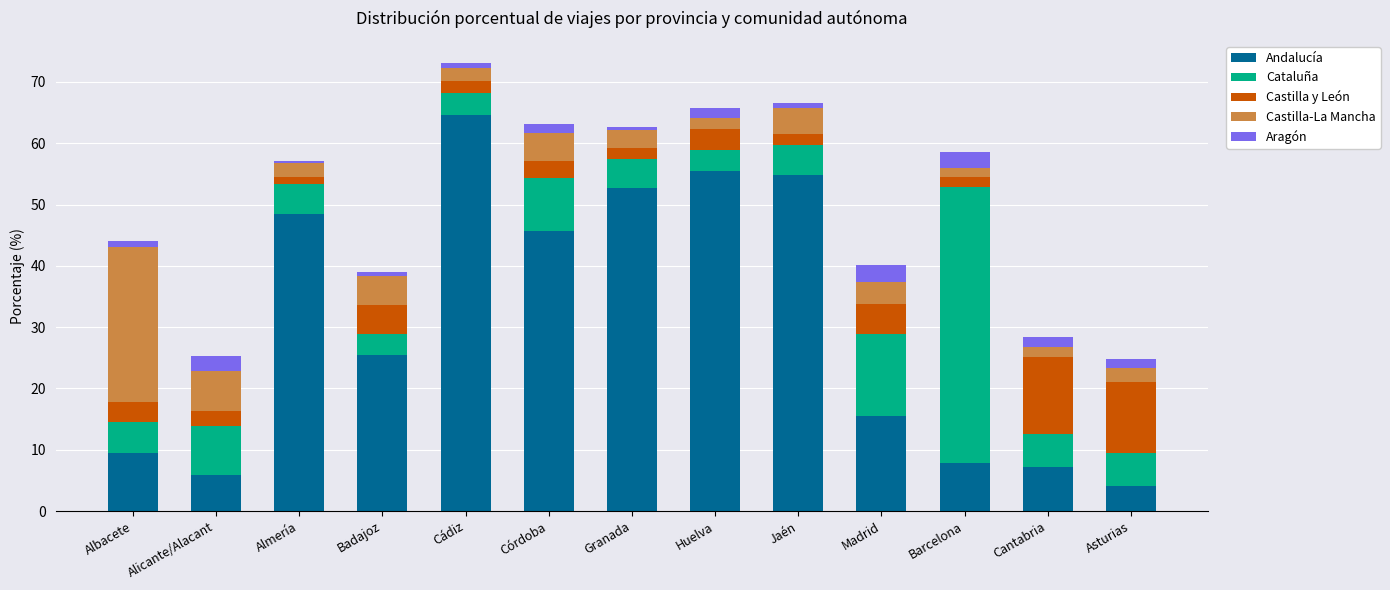

What is the highest value of the Andalucía series?

64.6